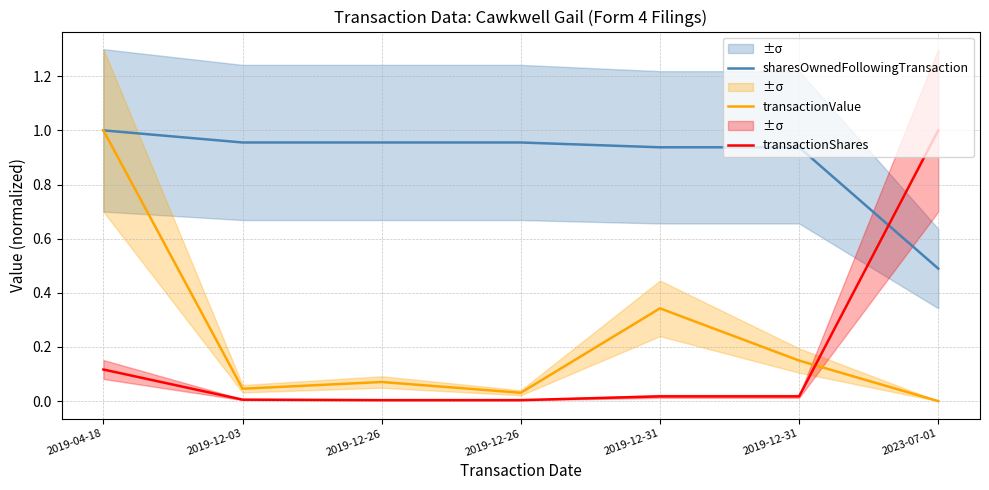

At which category is the sum across all series the highest?

2019-04-18